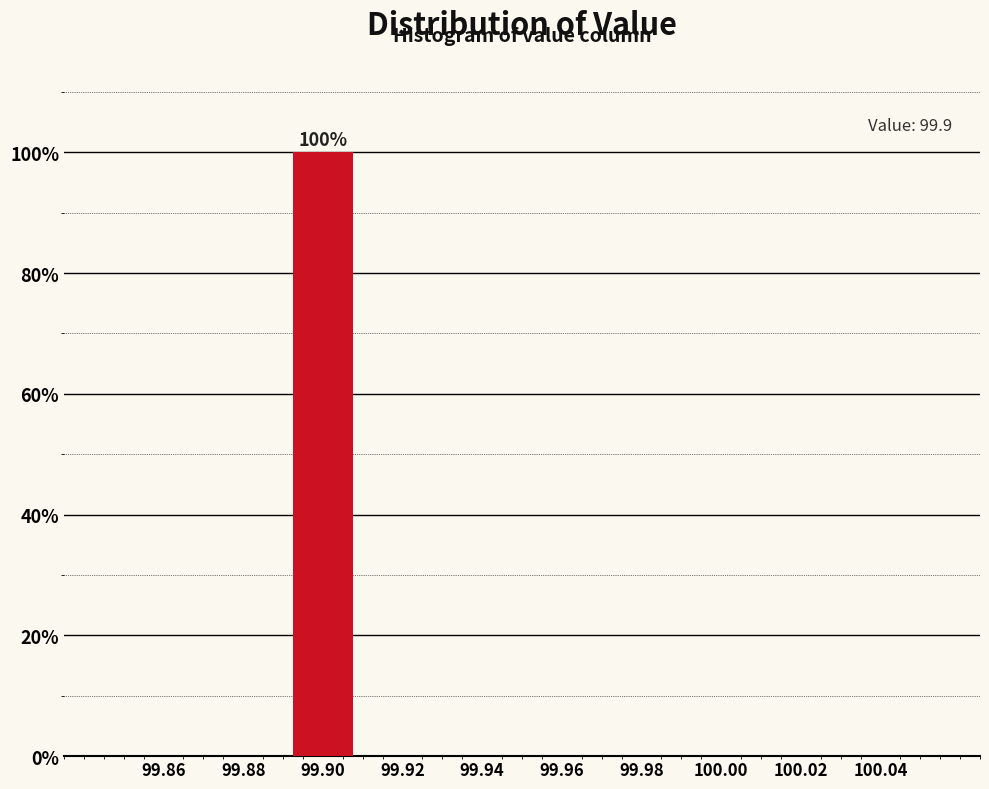

Which range on the x-axis has the tallest bar?

99.89 to 99.91